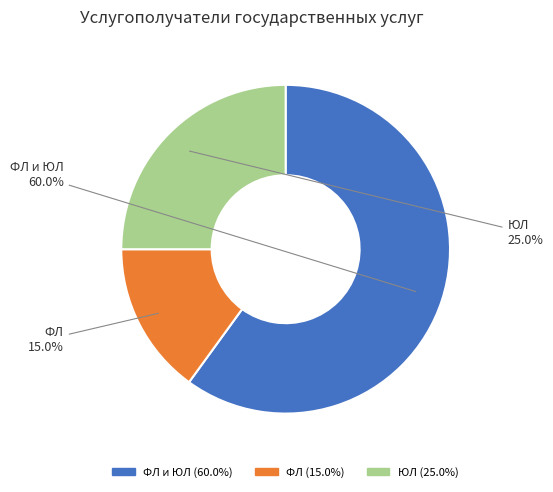

Is there a majority slice in this chart?

Yes